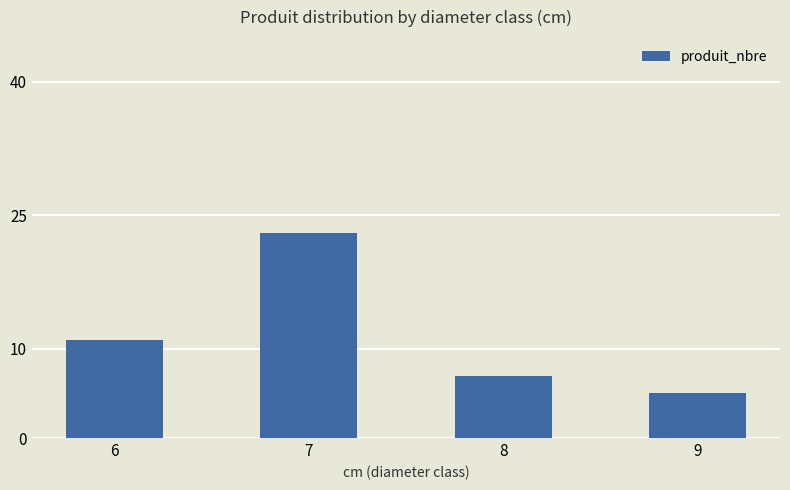

Which has a higher value, 6 or 9?

6